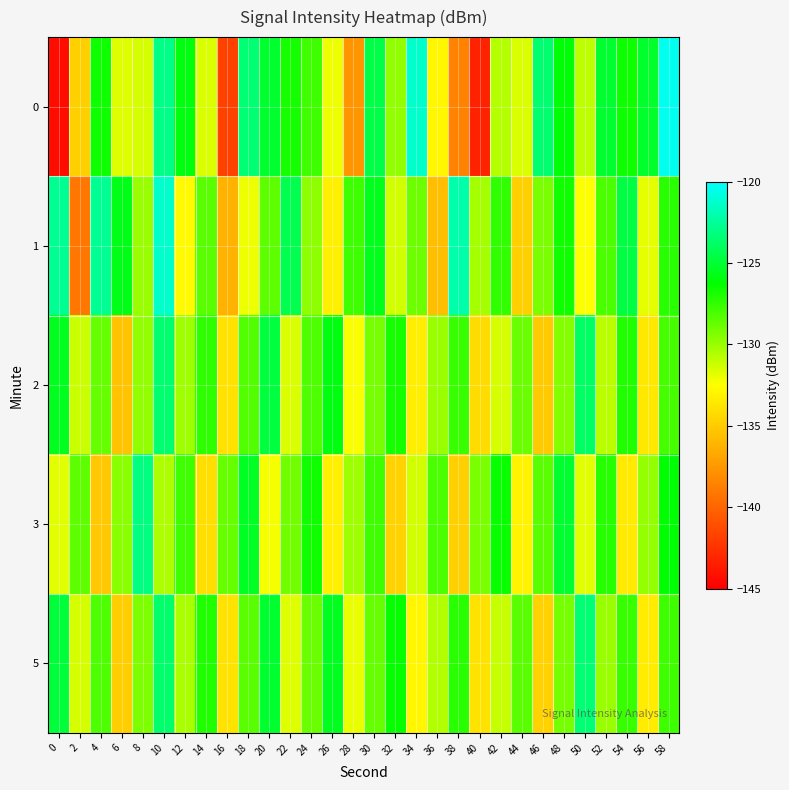

Which has a higher value, 16 or 56?

56